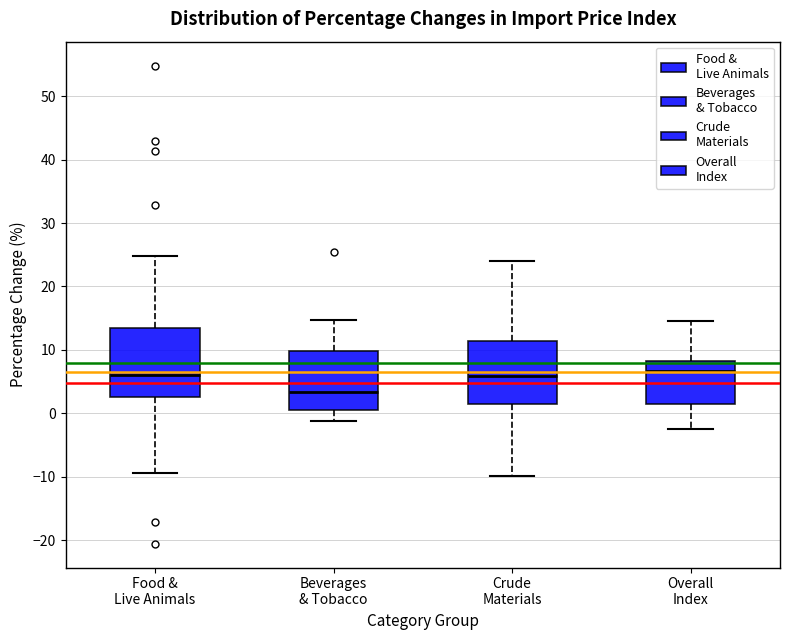

Reading left to right, read every box against the y-axis: the position of its median line, the range the box covers, and the ends of its whiskers. The values are not printed on the chart, so give them approximately, as read against the axis.

Food & Live Animals: median 6, box 3 to 13, whiskers -9 to 25
Beverages & Tobacco: median 3, box 1 to 10, whiskers -1 to 15
Crude Materials: median 6, box 1 to 11, whiskers -10 to 24
Overall Index: median 7, box 1 to 8, whiskers -2 to 15